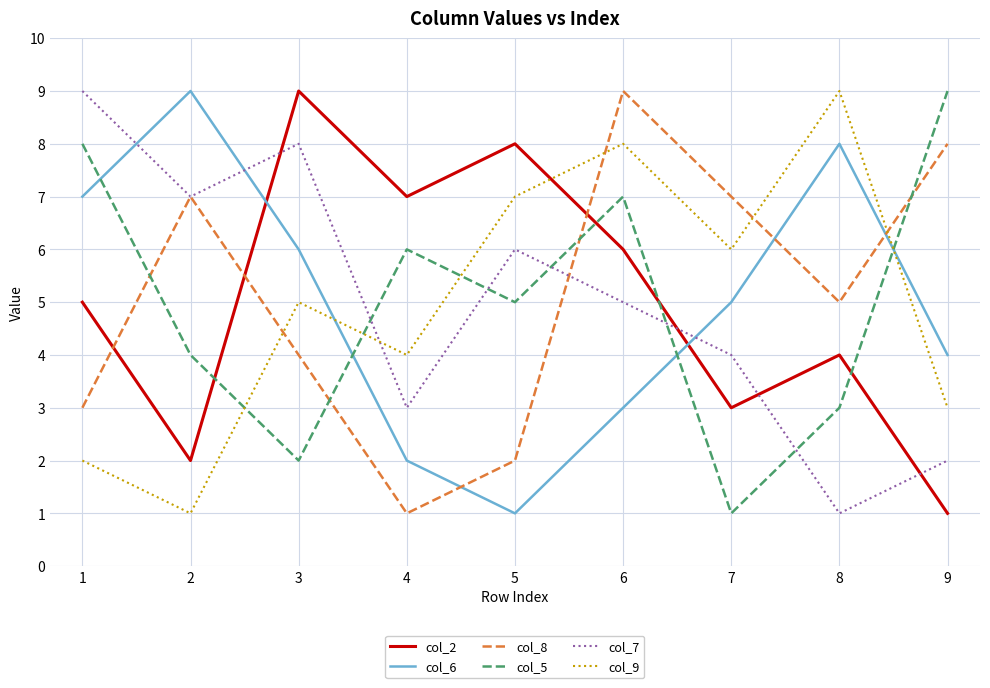

Between 4 and 9, which series saw the biggest shift?

col_8